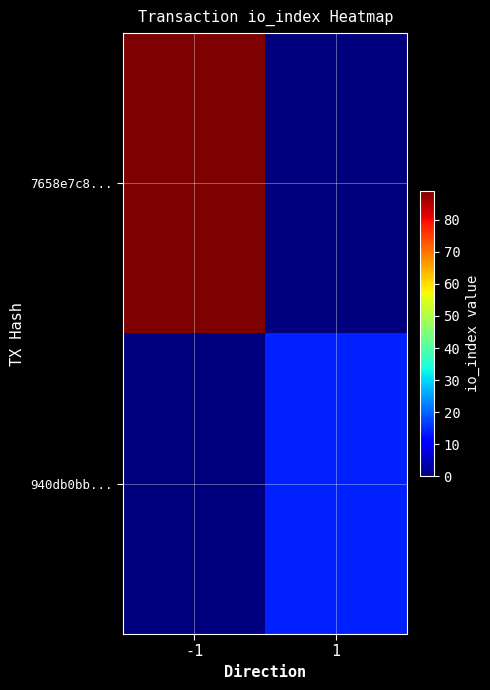

At which category is the sum across all series the highest?

-1